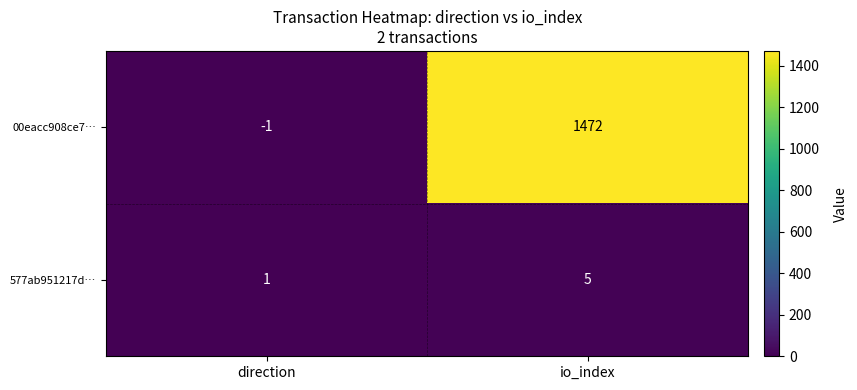

Which series has the largest range (max minus min)?

00eacc908ce7…